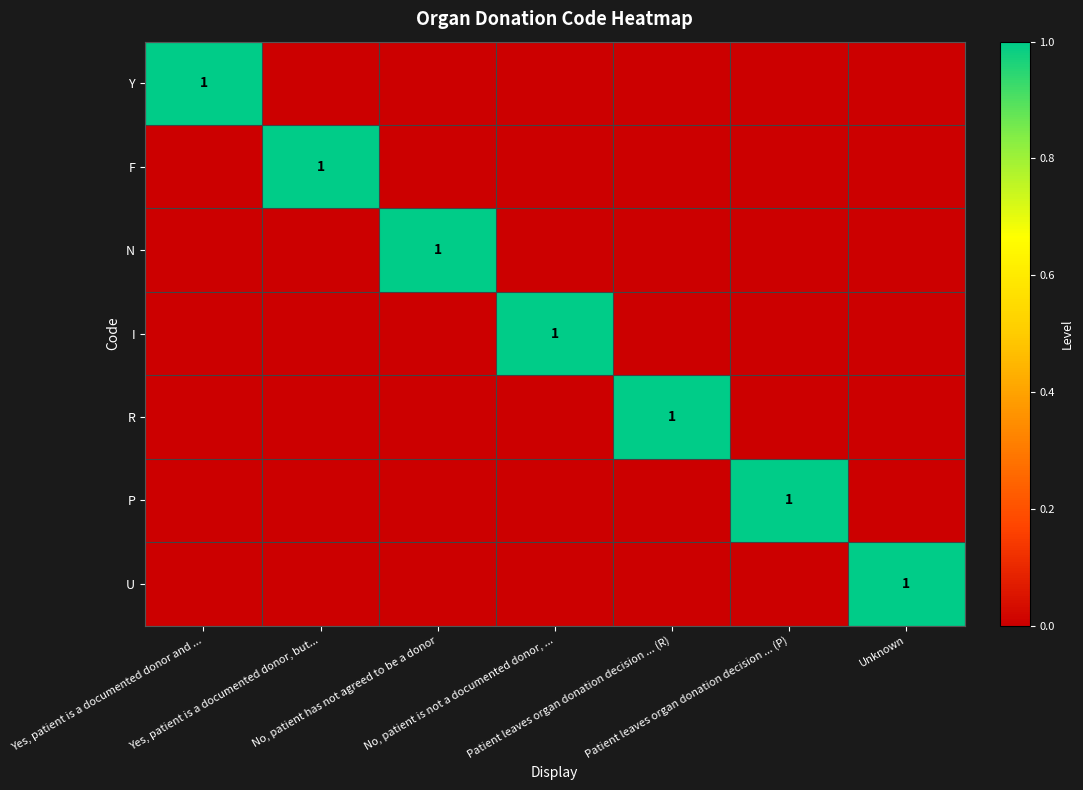

Where is N nearest to the value 0?

Yes, patient is a documented donor and ...